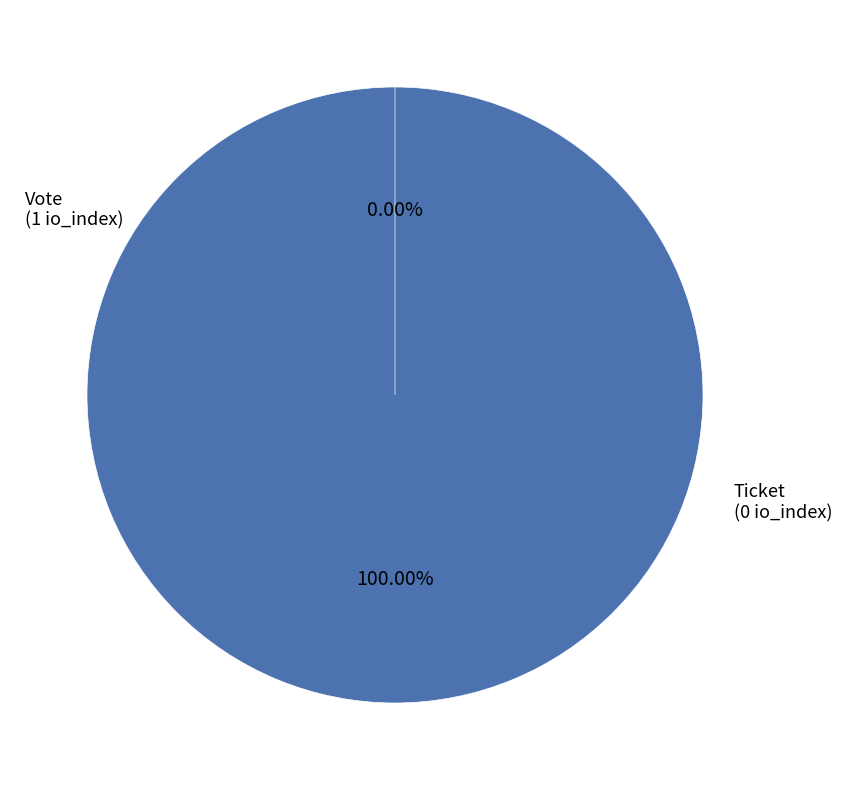

Rank the categories by value from lowest to highest.

Ticket, Vote